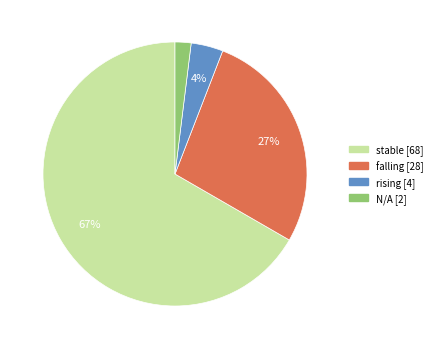

Which category accounts for the majority?

stable